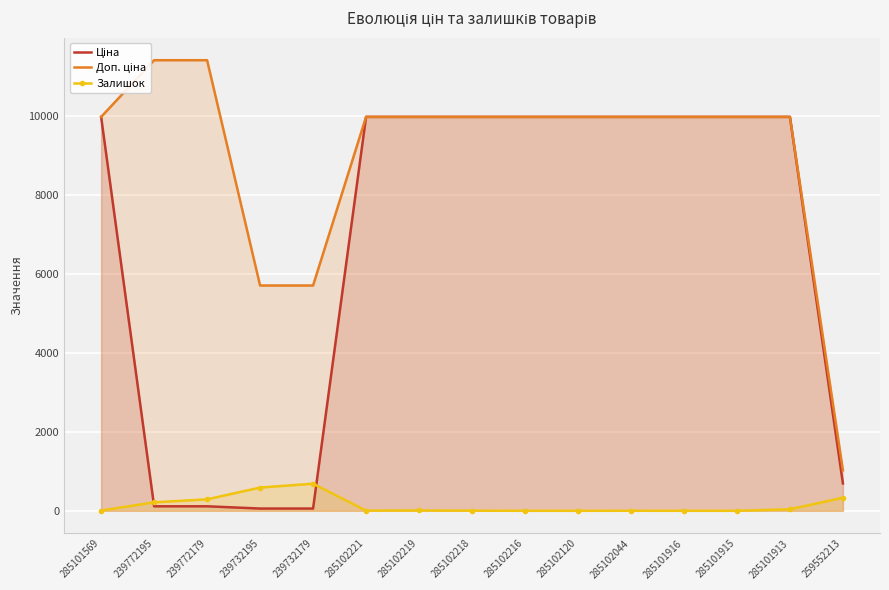

True or false: Доп. ціна and Ціна intersect in this chart.

False